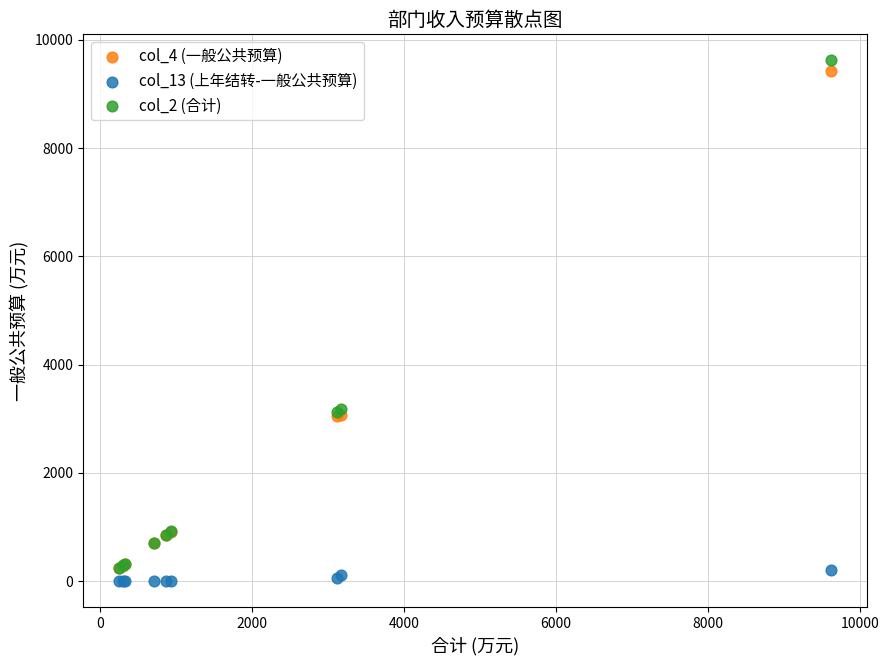

What are all the series names shown in the legend?

col_4 (一般公共预算), col_13 (上年结转-一般公共预算), col_2 (合计)